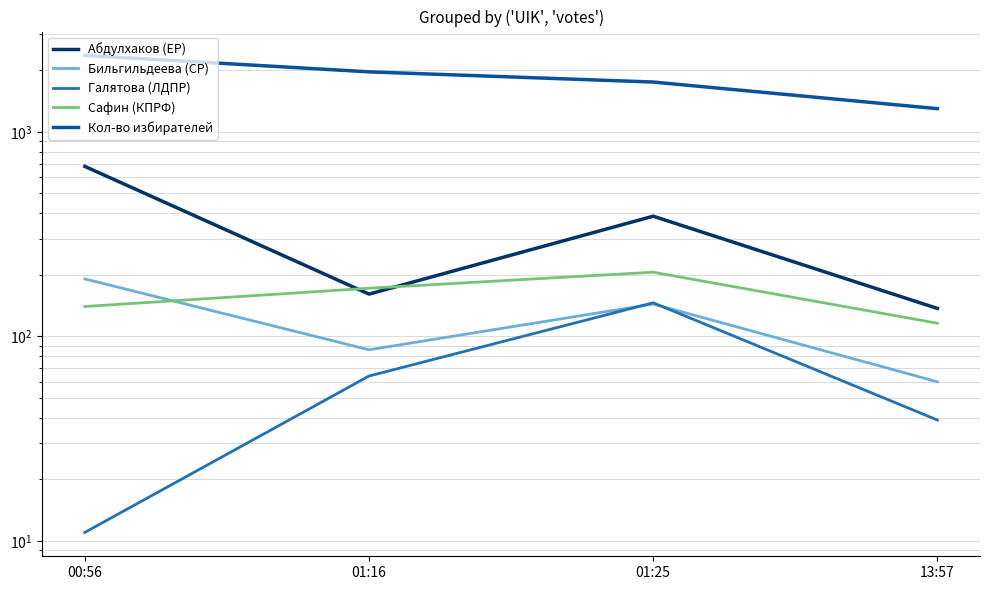

What position from the left is 01:25?

3